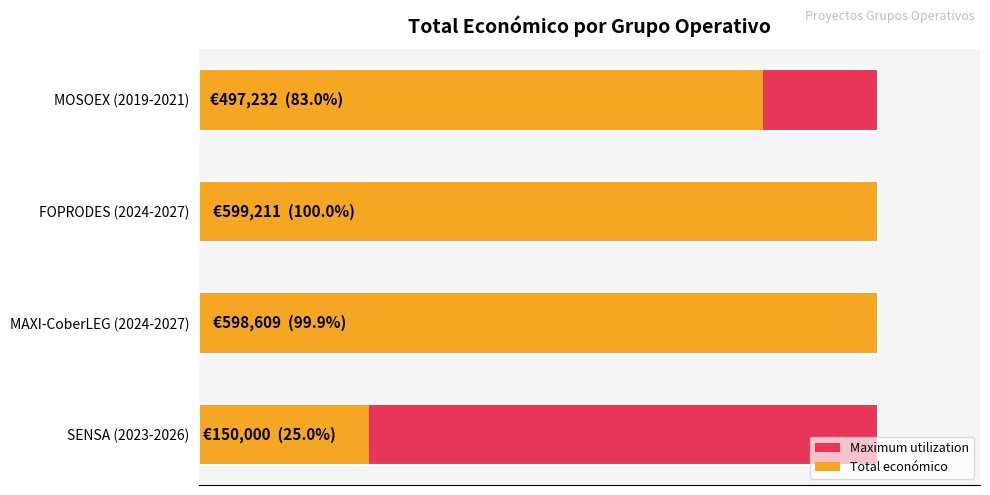

Is it true that Maximum utilization equals 0.6 at 100000?

True